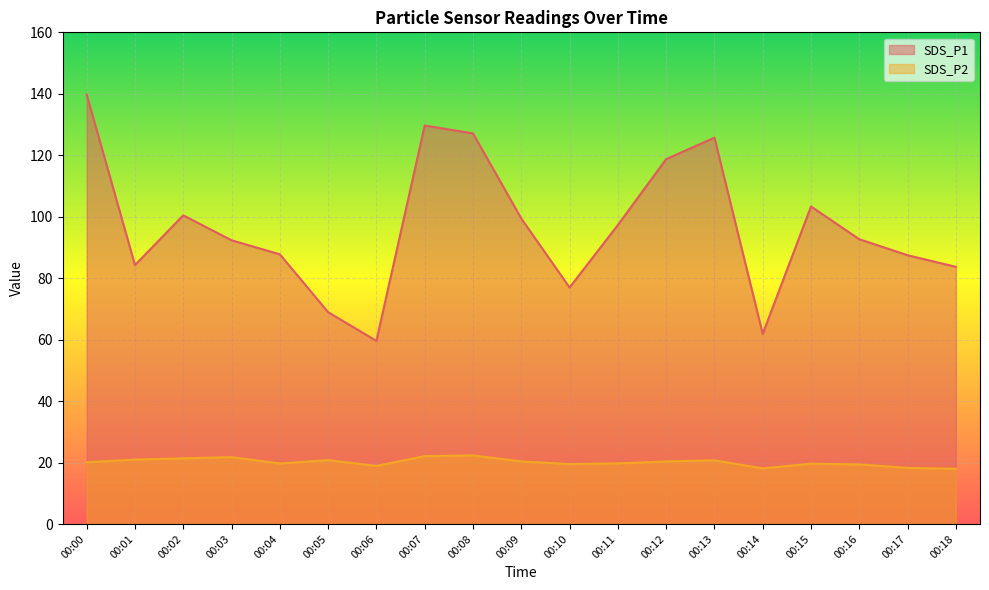

At which label does SDS_P2 first exceed 20?

00:00